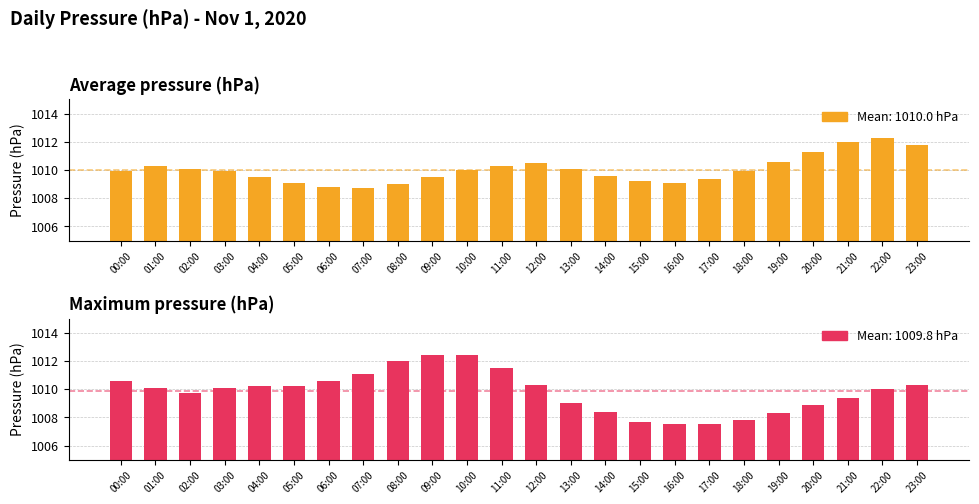

What is the value of the Maximum pressure (hPa) bar at the 23rd from the left?

1010.0